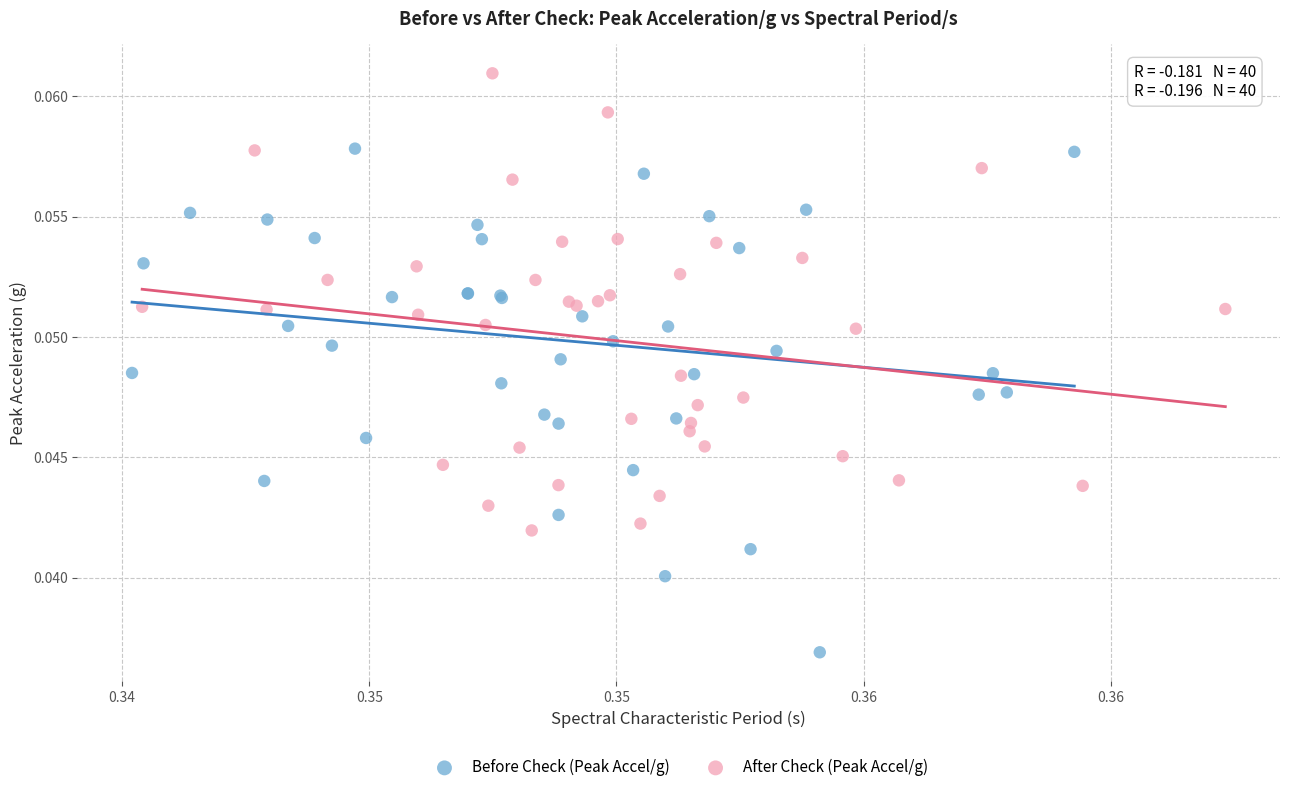

Which series reaches the minimum Y coordinate?

Before Check (Peak Accel/g)